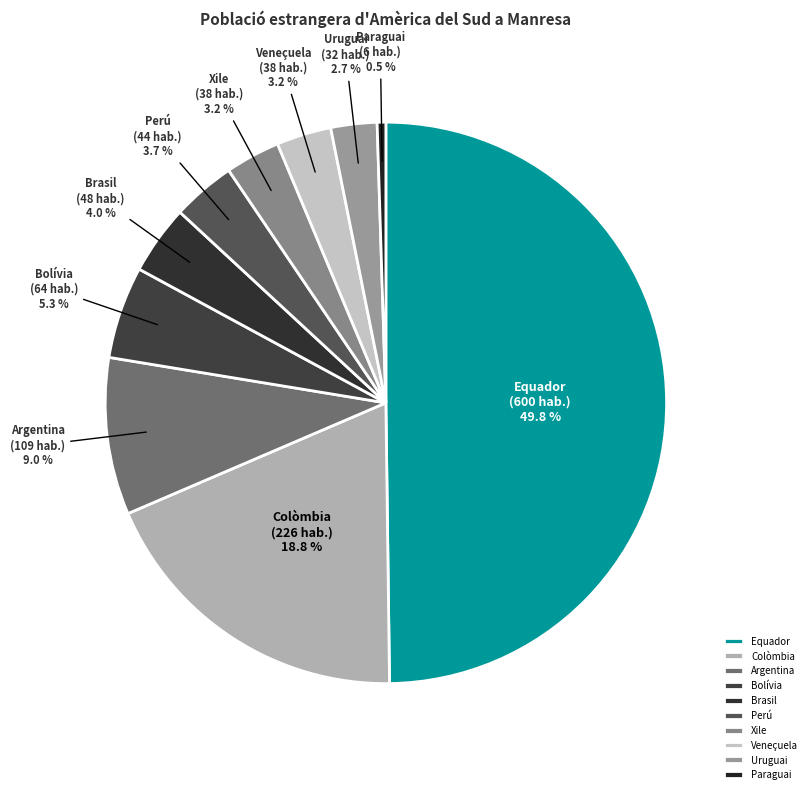

To the nearest percent, what is the difference between the largest and smallest slice percentages?

49%